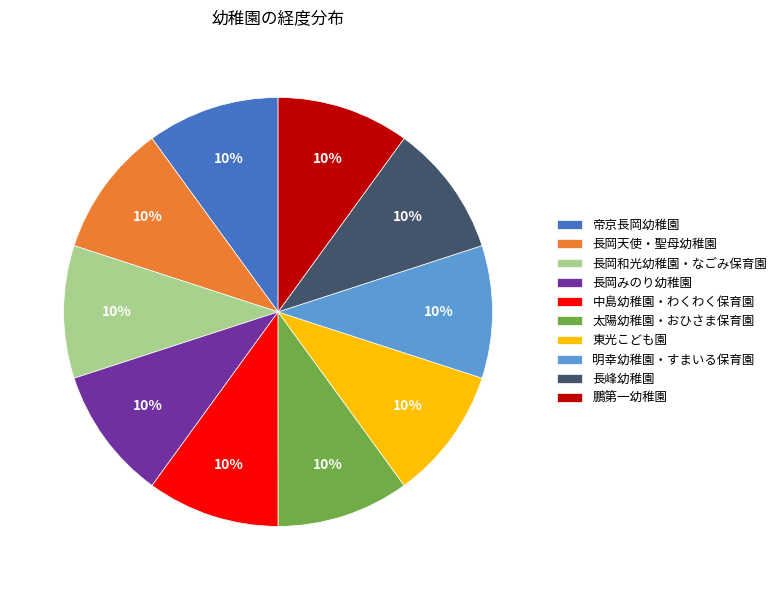

How many slices are in this pie chart?

10